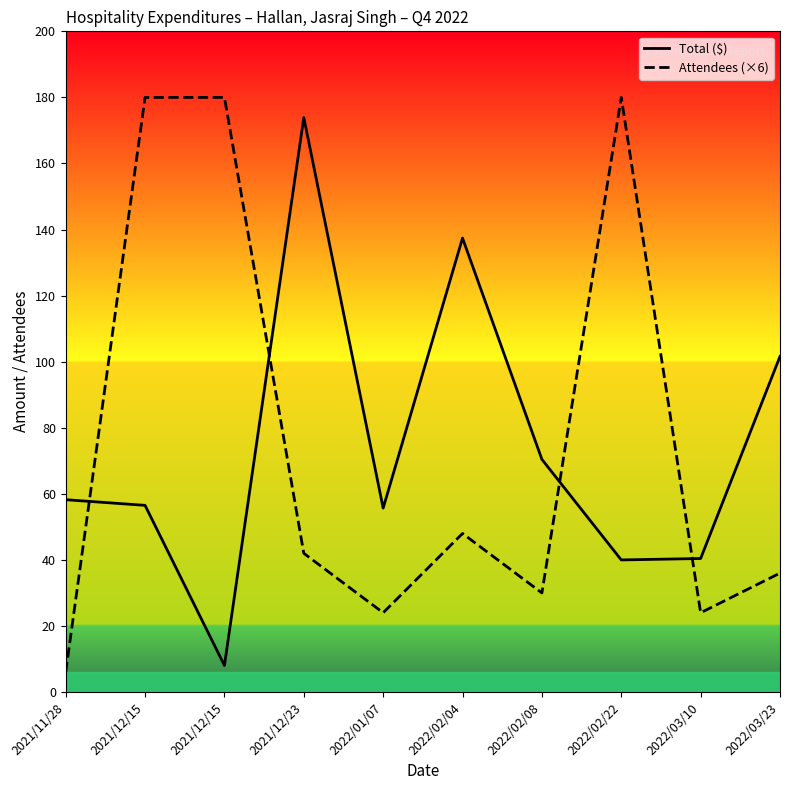

What is the smallest value displayed?

6.0